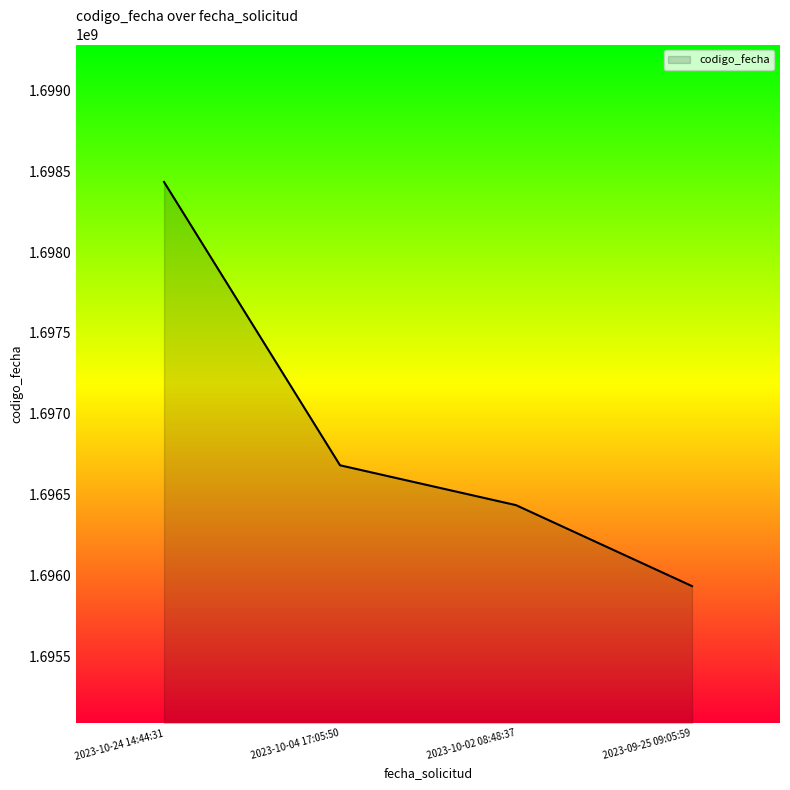

True or false: there are more than 2 points higher than both neighbors.

False